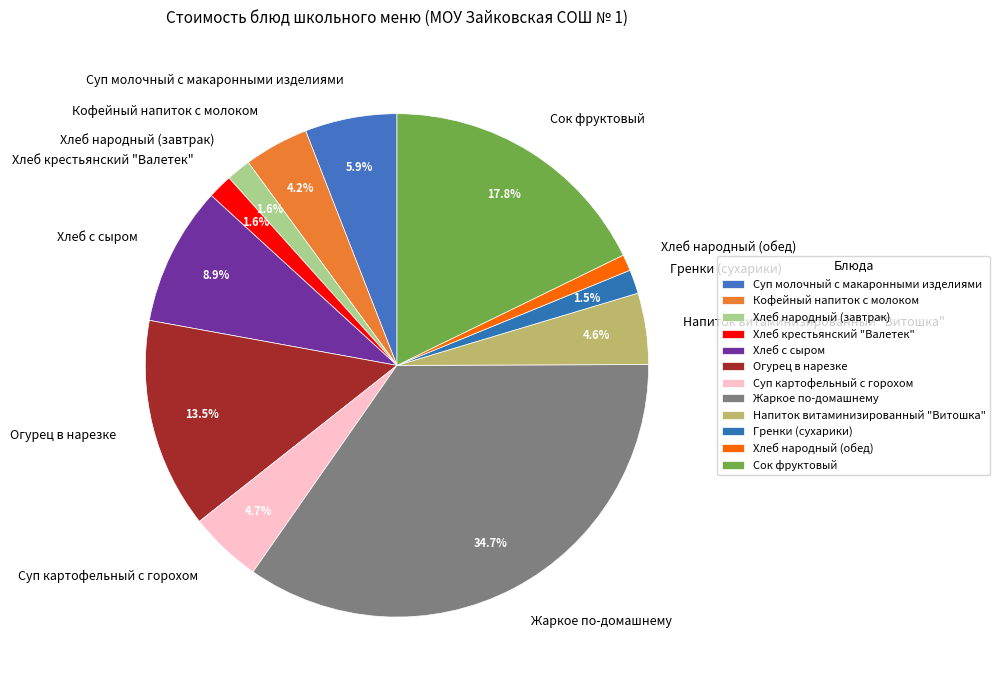

To the nearest percent, what is the difference between the largest and smallest slice percentages?

34%